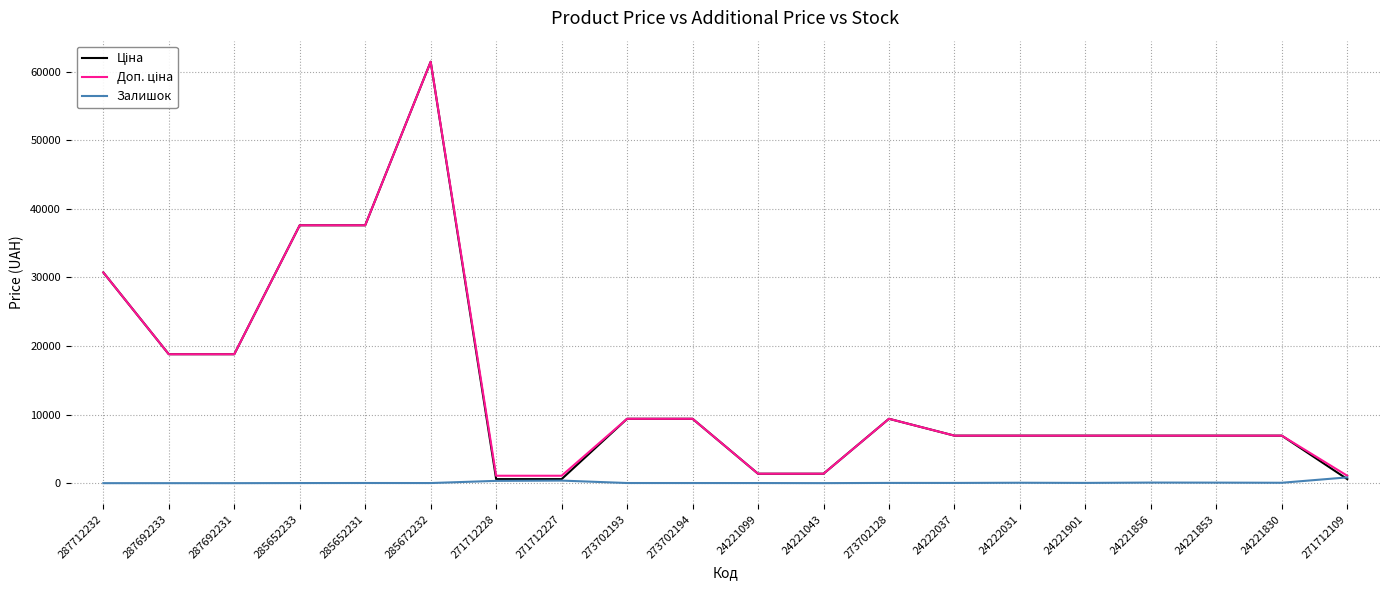

At which category is the sum across all series the highest?

285672232